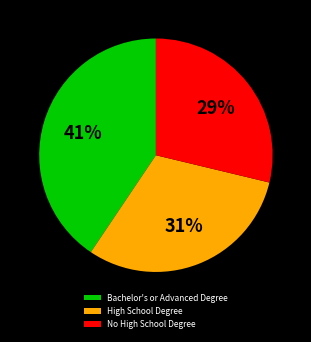

Does any single category account for the majority?

No